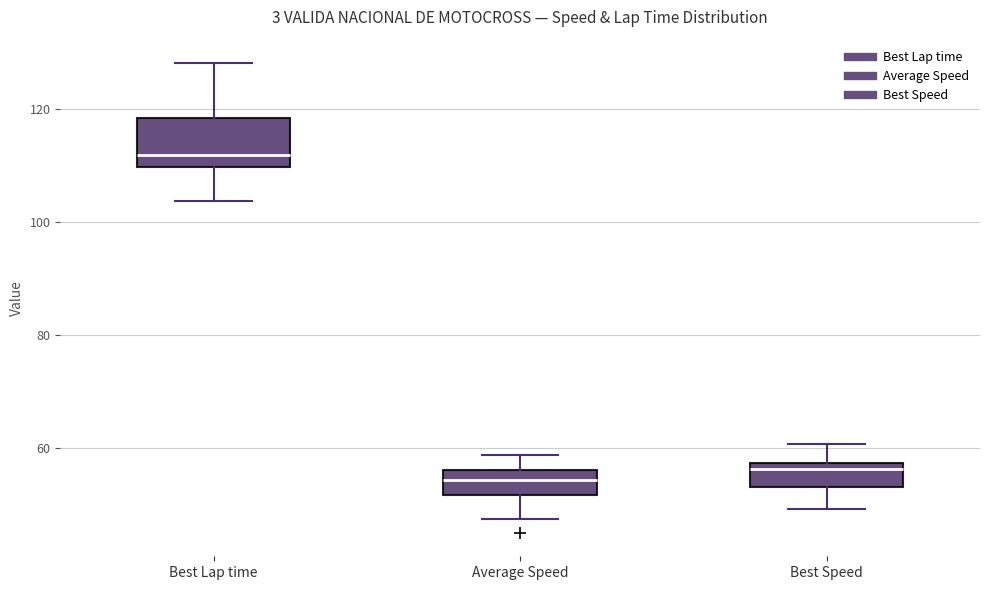

Where does the median line of the box for Best Lap time sit on the y-axis? The values are not printed on the chart, so give them approximately, as read against the axis.

112